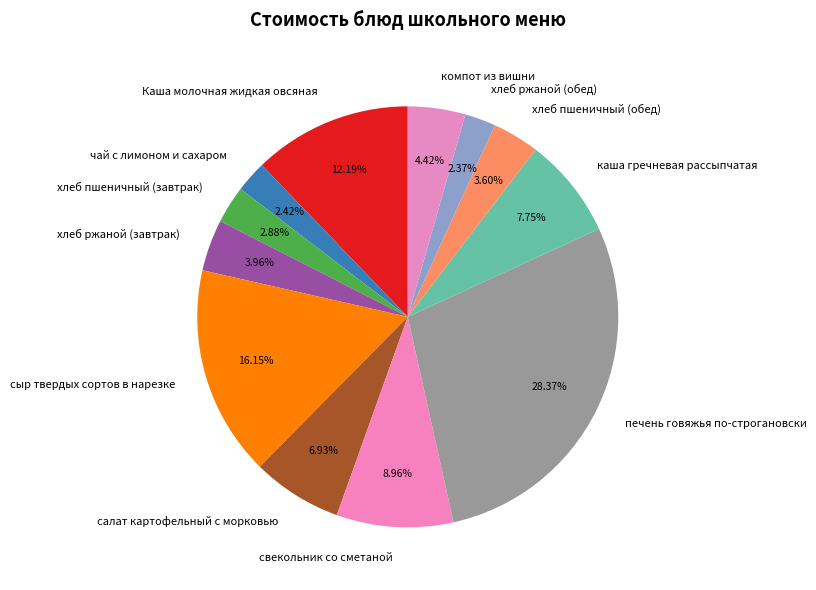

What percentage do свекольник со сметаной and каша гречневая рассыпчатая together represent?

16.7%